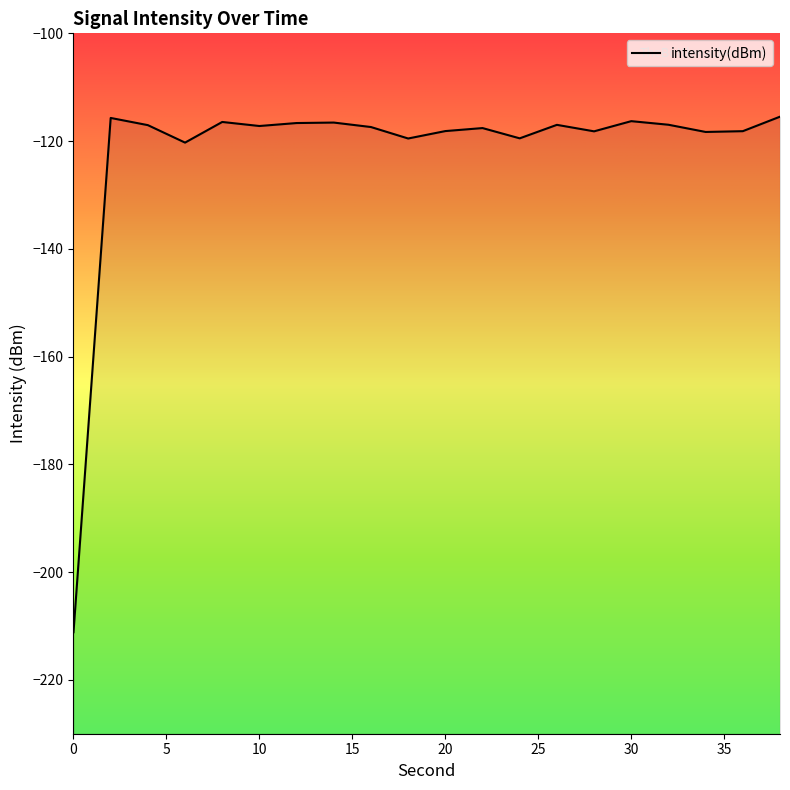

At which label is the value closest to -163?

6